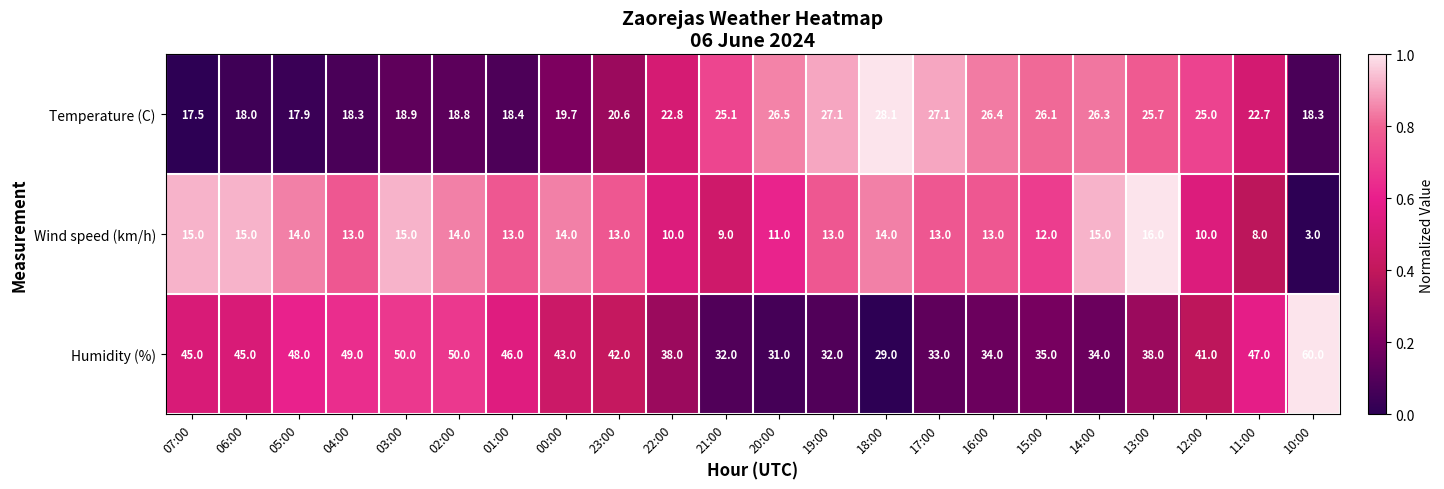

Rank the series by their maximum value, from highest to lowest.

Humidity (%), Temperature (C), Wind speed (km/h)